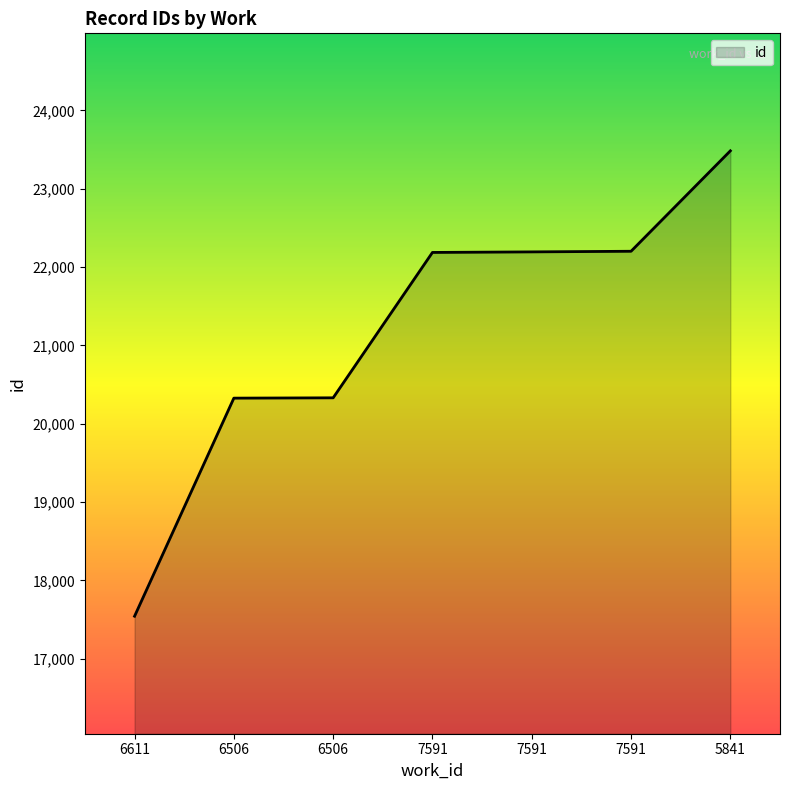

What is the change in value from 6506 to 5841?

+3157